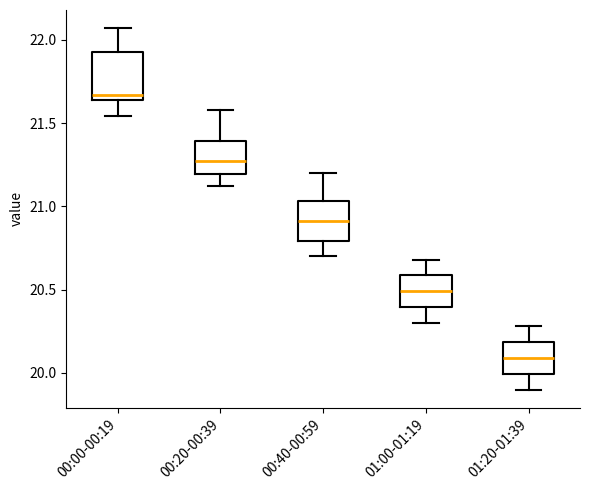

Reading left to right, transcribe this box plot: for each box, give where its median line is, the range the box spans, and where its two whiskers end, as read against the y-axis. The values are not printed on the chart, so give them approximately, as read against the axis.

00:00-00:19: median 21.65 (just above the box's lower edge), box 21.65 to 21.95, whiskers 21.55 to 22.05
00:20-00:39: median 21.25, box 21.20 to 21.40, whiskers 21.10 to 21.60
00:40-00:59: median 20.90, box 20.80 to 21.05, whiskers 20.70 to 21.20
01:00-01:19: median 20.50, box 20.40 to 20.60, whiskers 20.30 to 20.70
01:20-01:39: median 20.10, box 20.00 to 20.20, whiskers 19.90 to 20.30